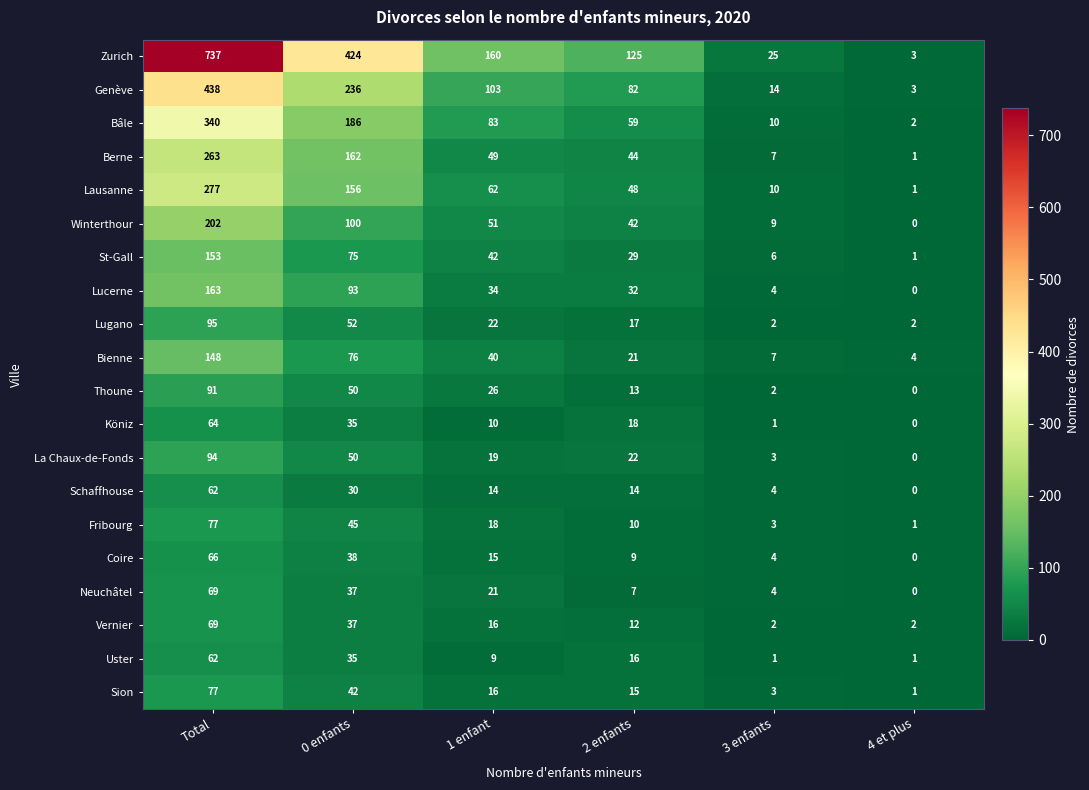

What is the average value of the La Chaux-de-Fonds series?

31